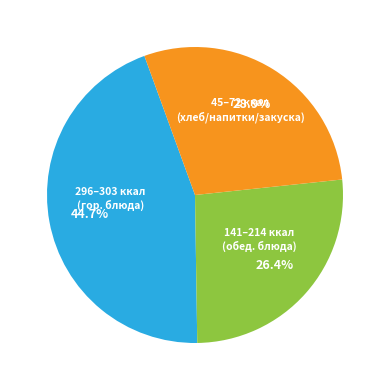

To the nearest percent, what is the average slice percentage?

33%